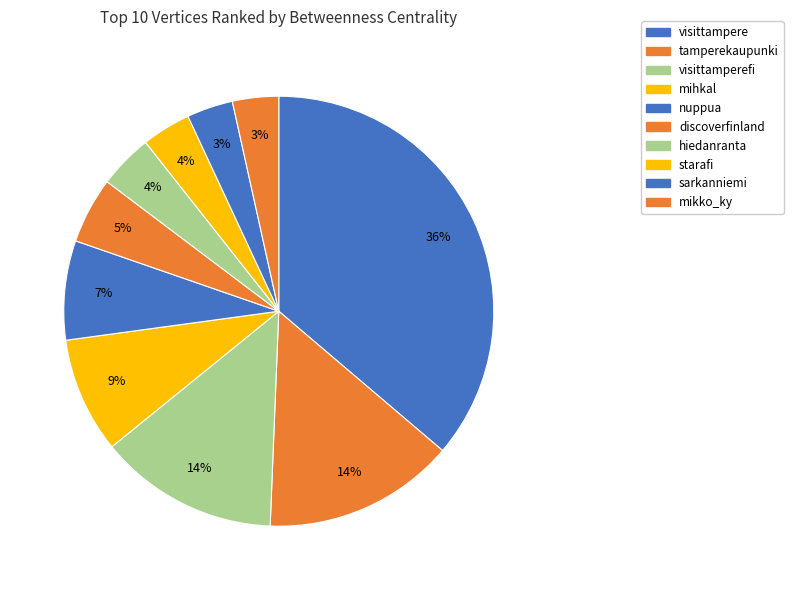

Rank the categories by value from highest to lowest.

visittampere, tamperekaupunki, visittamperefi, mihkal, nuppua, discoverfinland, hiedanranta, starafi, sarkanniemi, mikko_ky